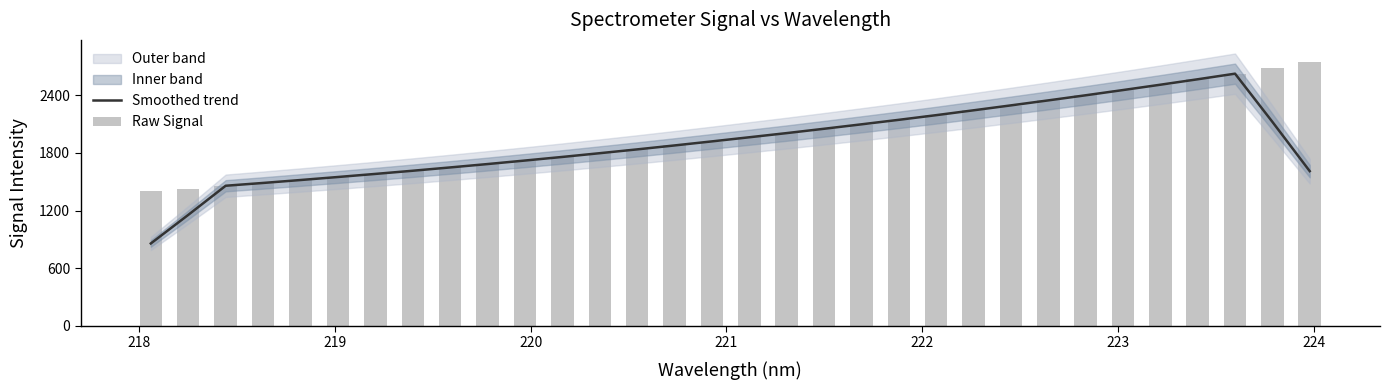

Does the chart contain stacked bars?

No